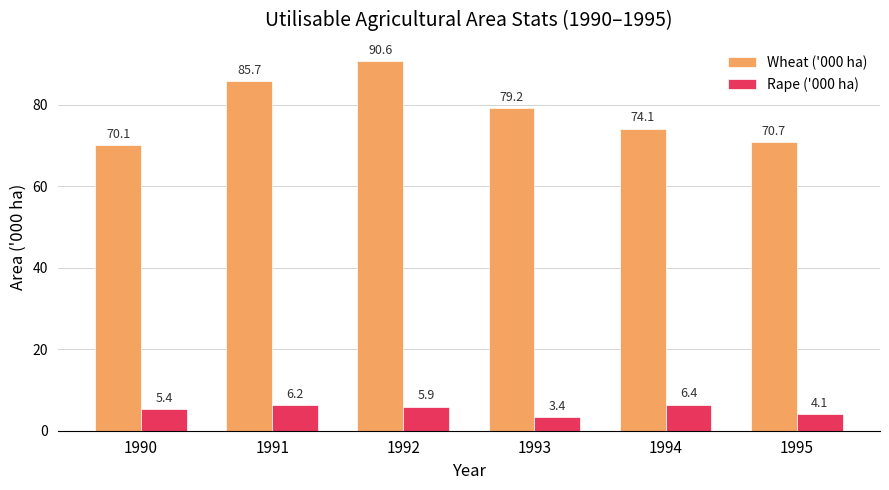

Rank the series by their average value, from lowest to highest.

Rape ('000 ha), Wheat ('000 ha)